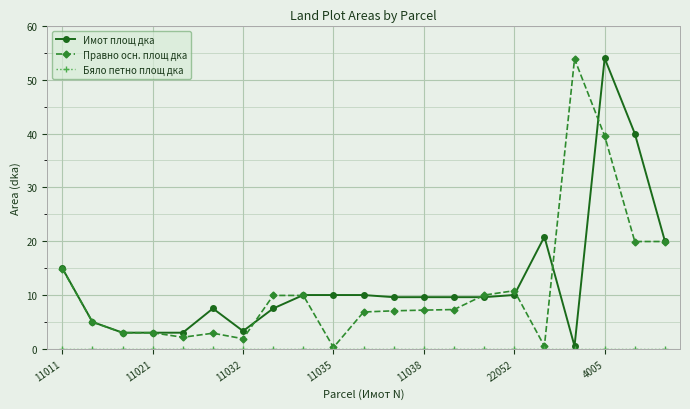

What is the greatest value displayed?

54.0